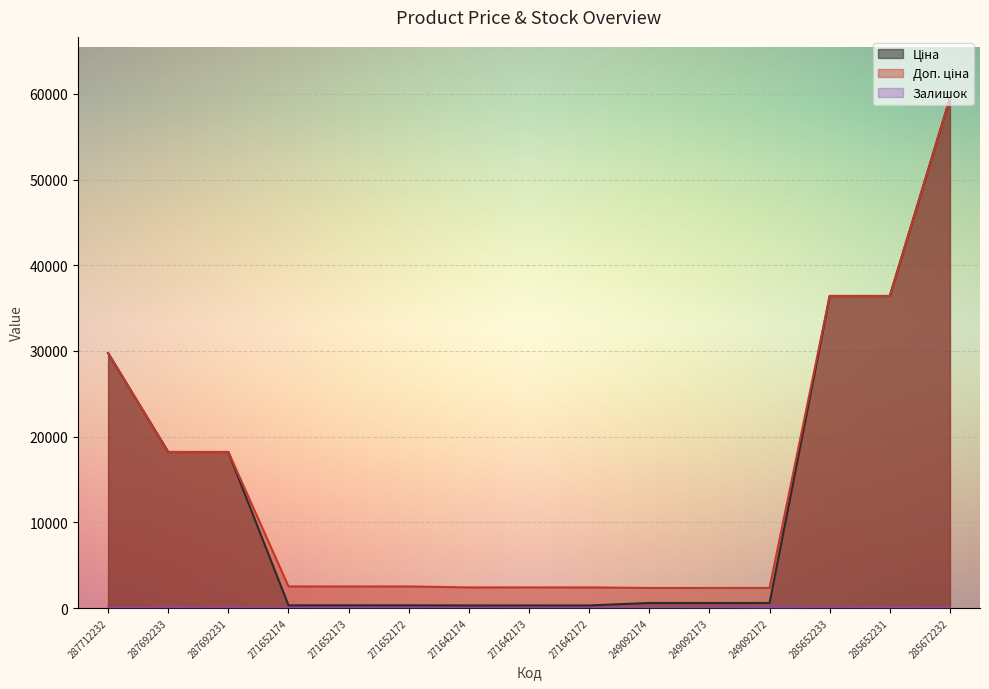

List the series in order of their peak value, lowest first.

Залишок, Ціна, Доп. ціна